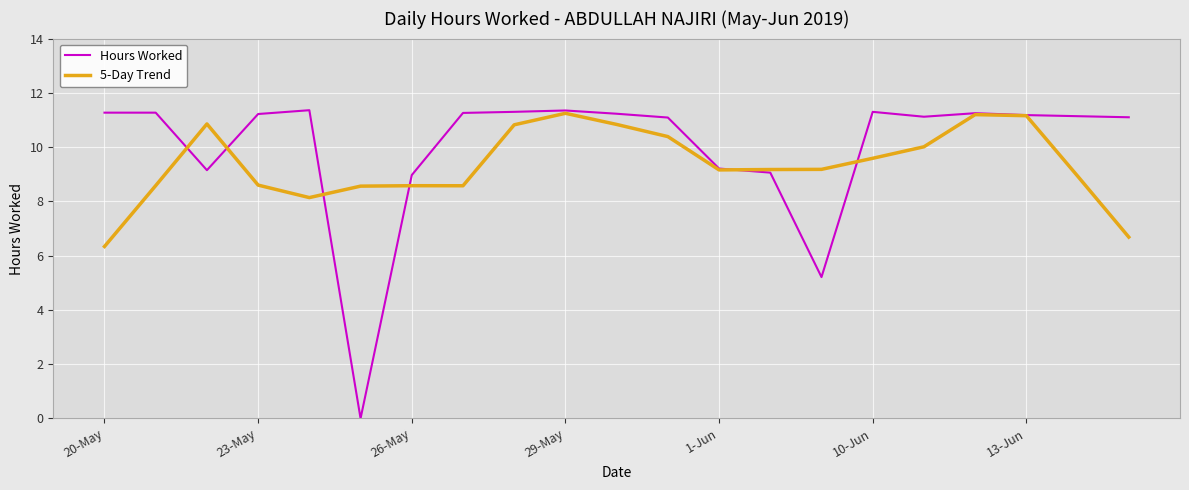

What is the average value of the Hours Worked series?

10.0